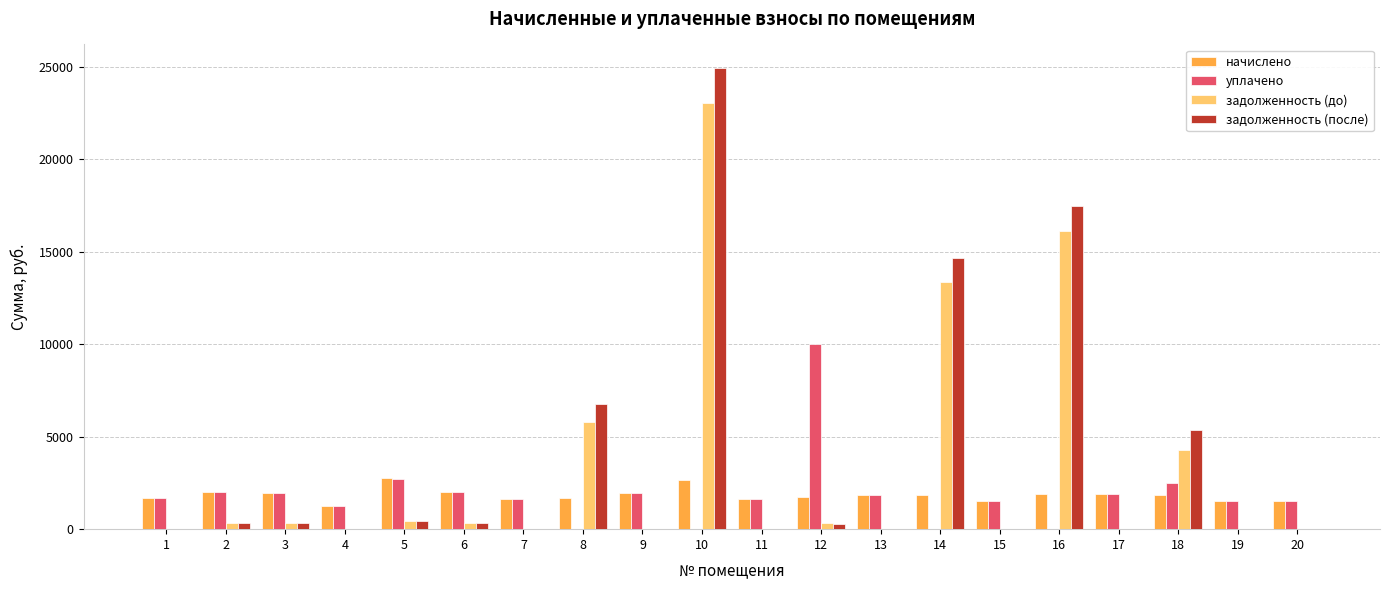

Which series has the largest total across all categories?

задолженность (после)